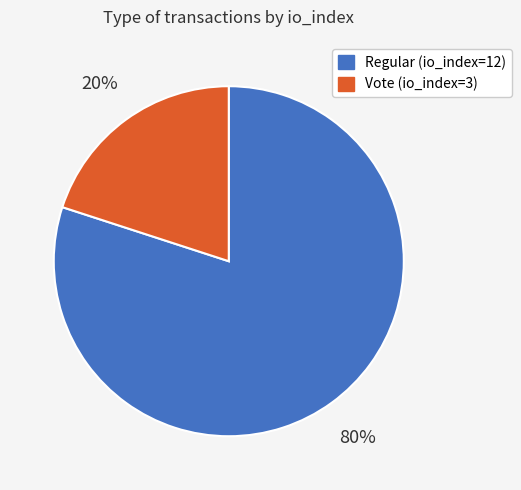

What is the smallest slice in the pie chart?

Vote (io_index=3)